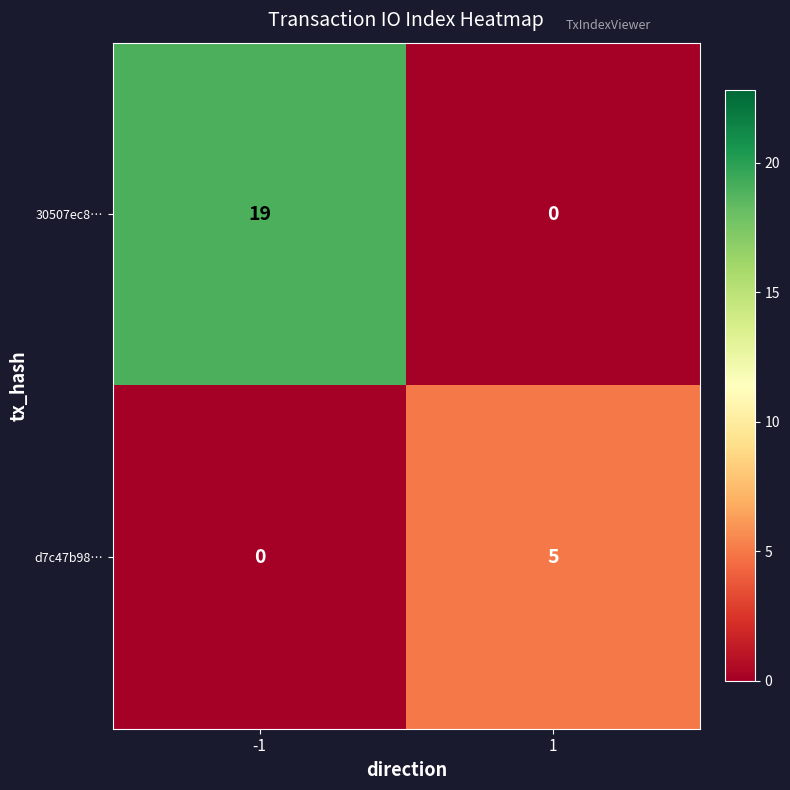

List the series in order of their peak value, highest first.

30507ec8…, d7c47b98…